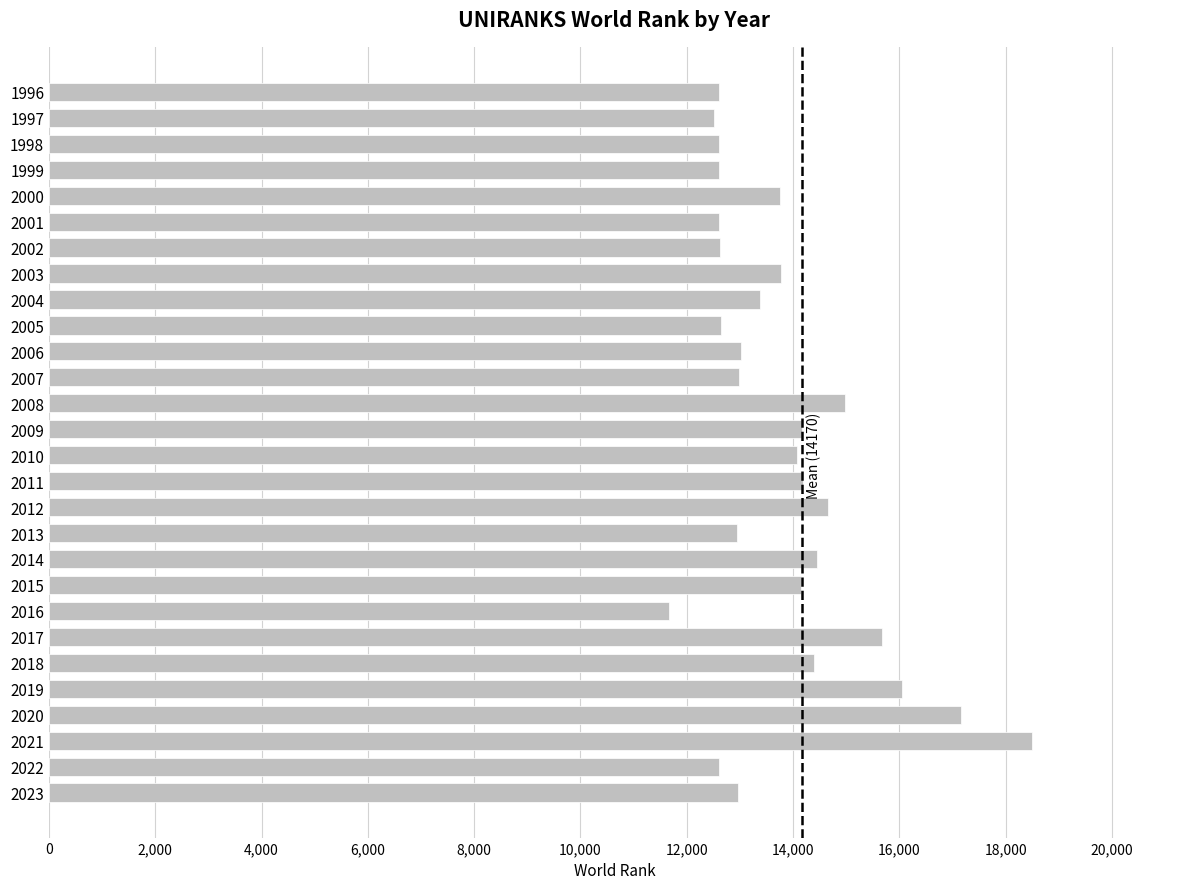

What is the average value?

13848